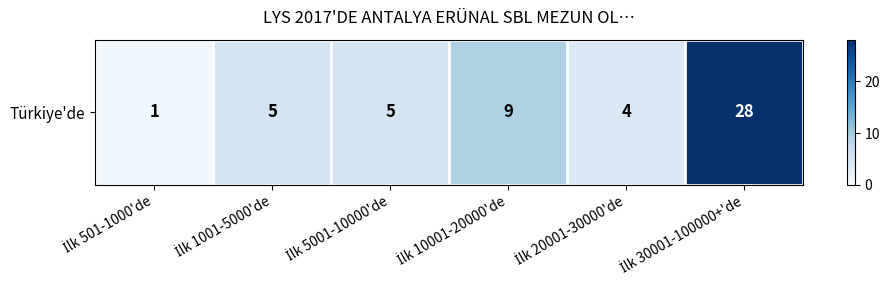

Rank the categories by value from lowest to highest.

İlk 501-1000'de, İlk 20001-30000'de, İlk 1001-5000'de, İlk 5001-10000'de, İlk 10001-20000'de, İlk 30001-100000+'de